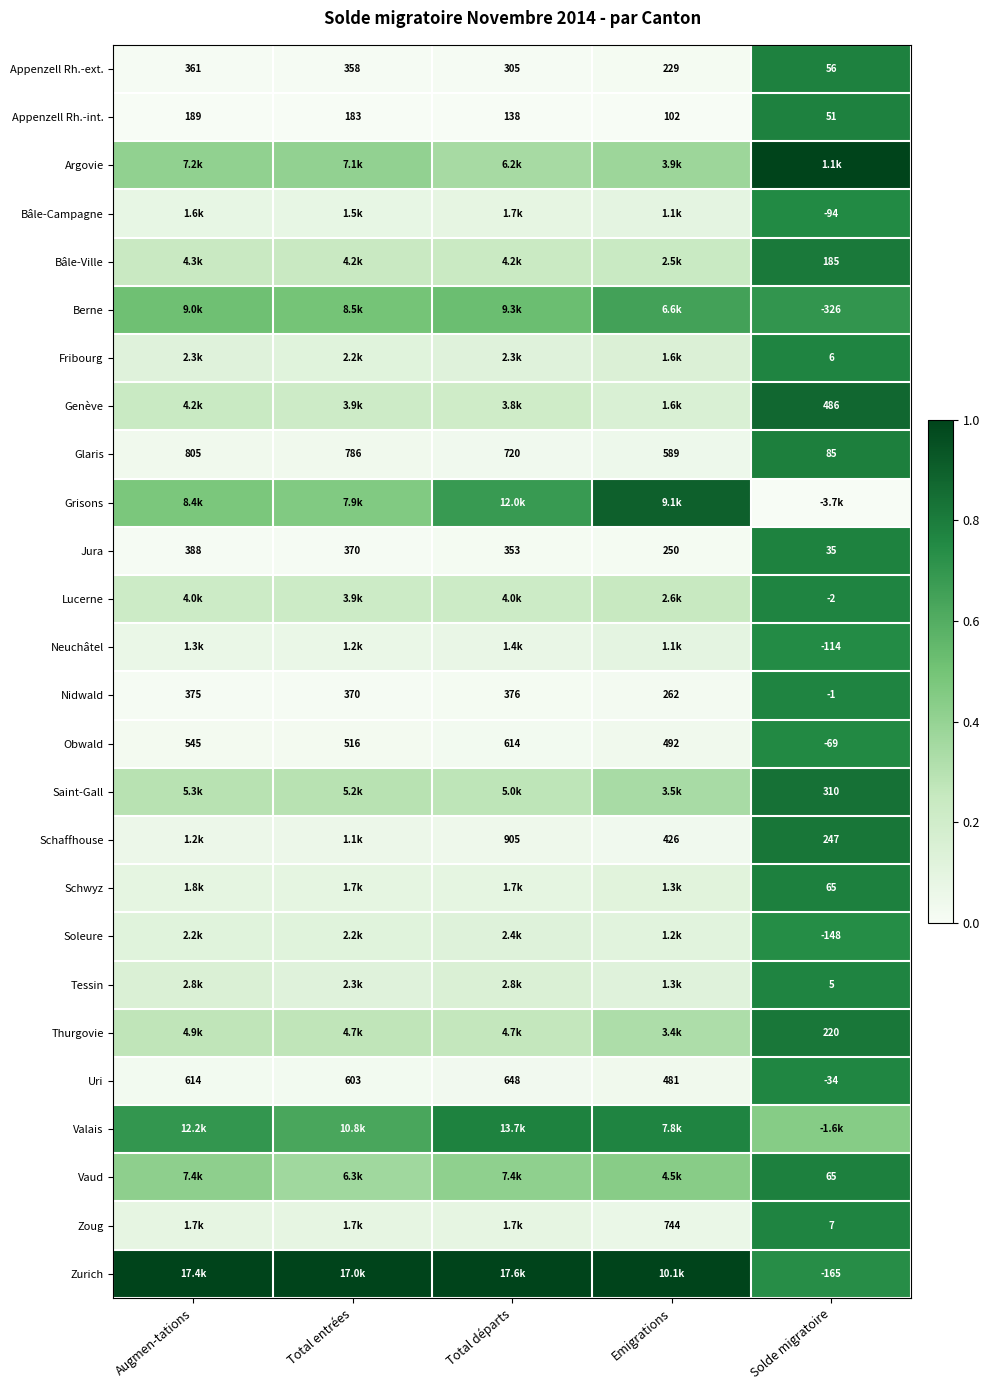

Which category has the lowest value in the Uri series?

Solde migratoire